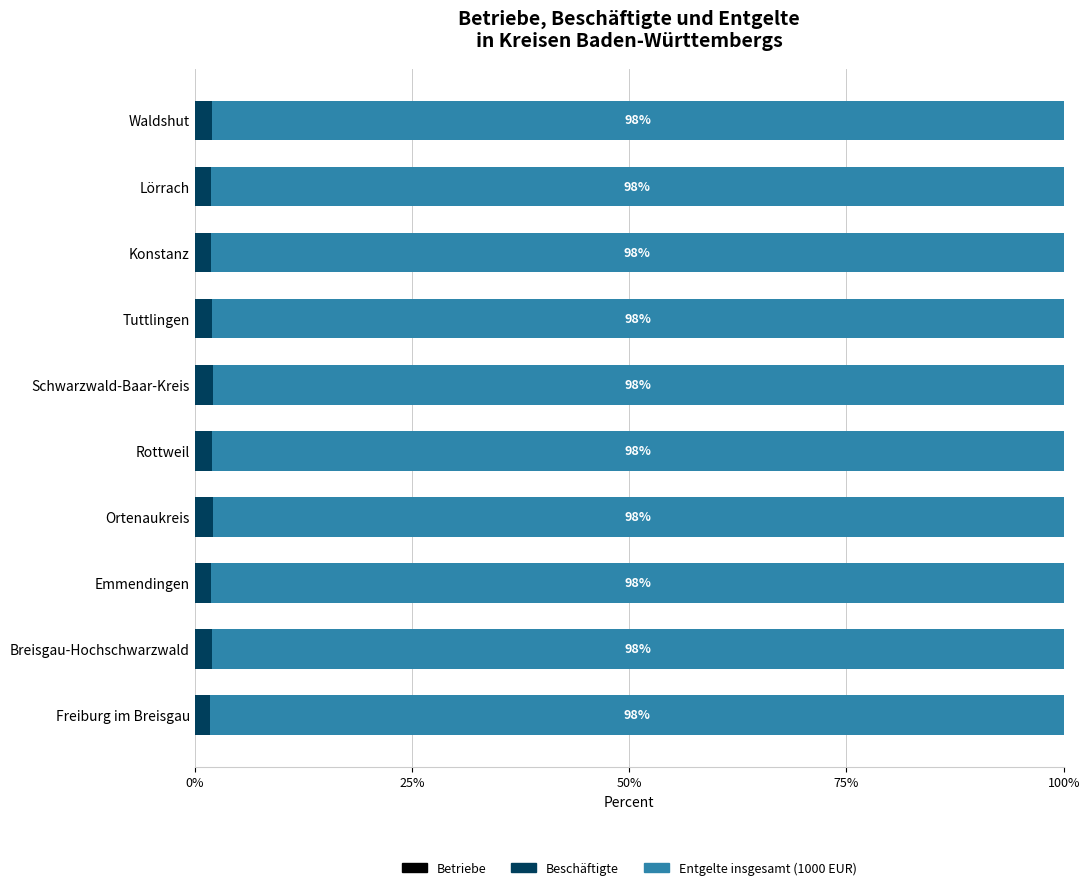

Count the number of categories in the chart.

10